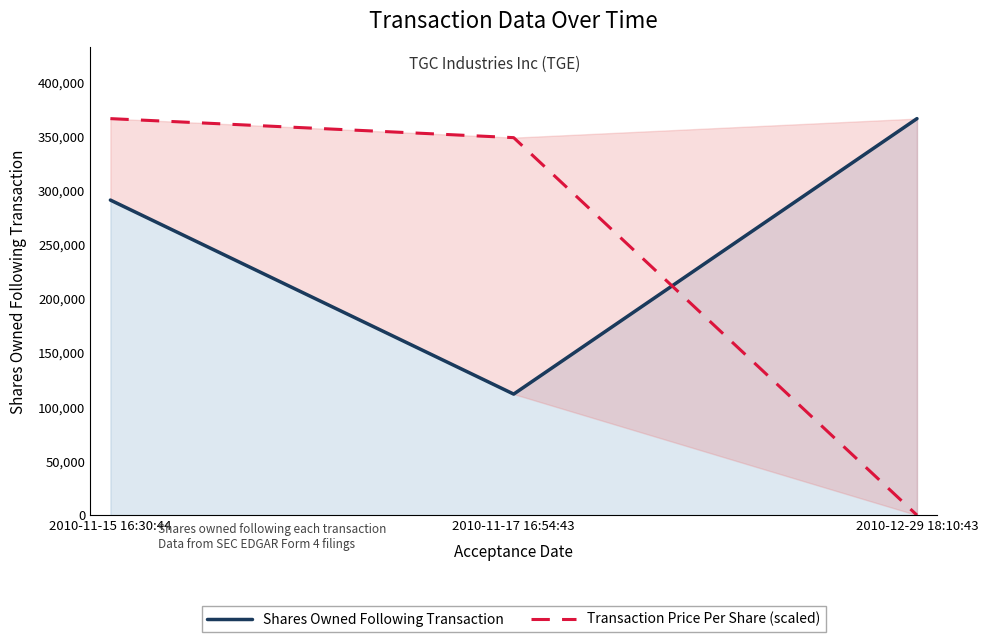

The value of Transaction Price Per Share (scaled) at 2010-12-29 18:10:43 is 0.0. True or false?

True